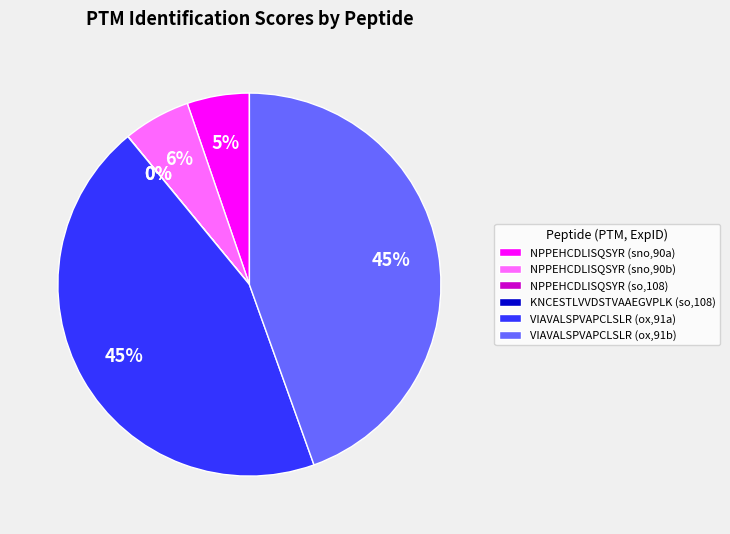

Is it true that VIAVALSPVAPCLSLR (ox,91b) is 53% of the pie?

False